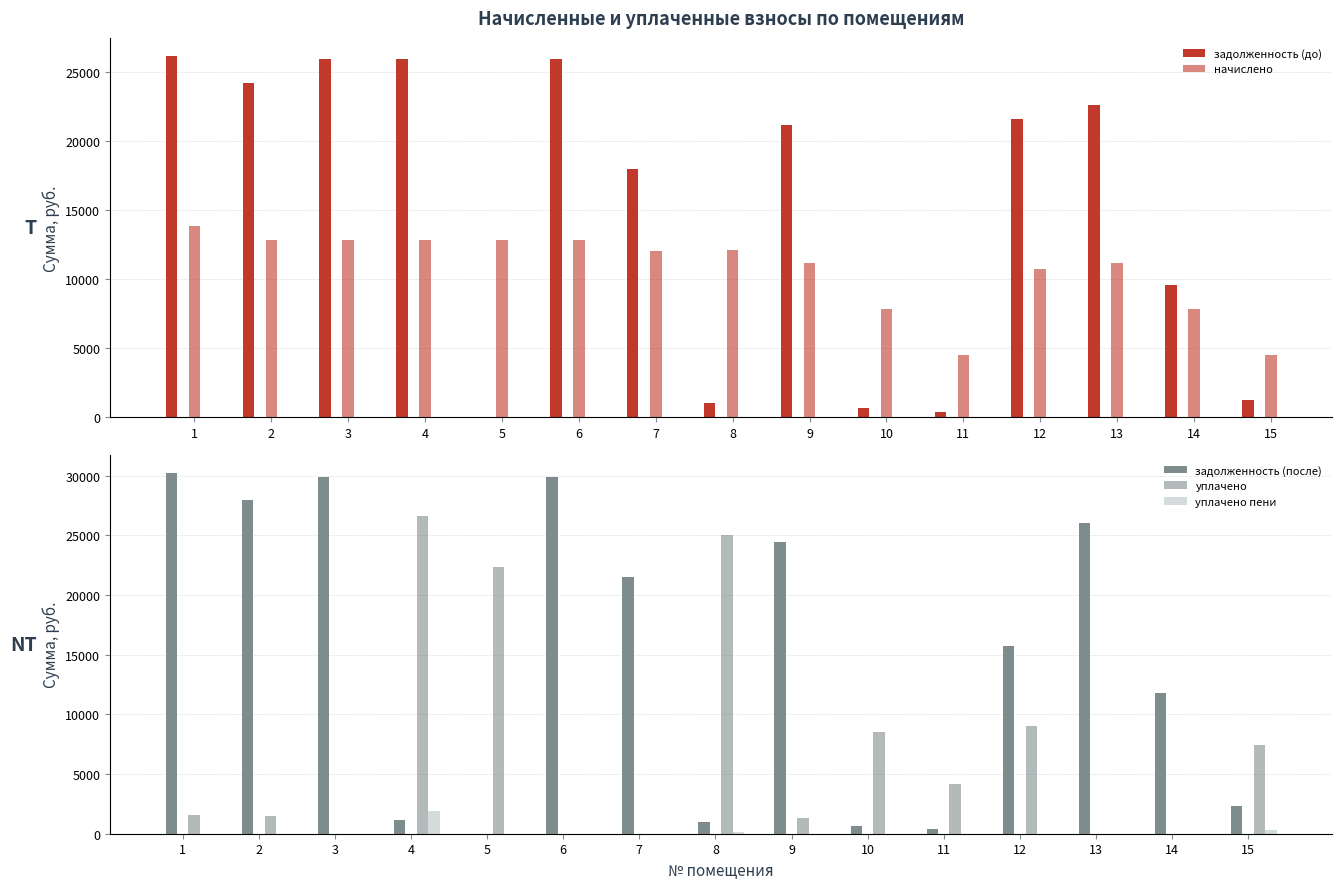

Rank the series at 10 from highest to lowest value.

уплачено, начислено, задолженность (до), задолженность (после), уплачено пени